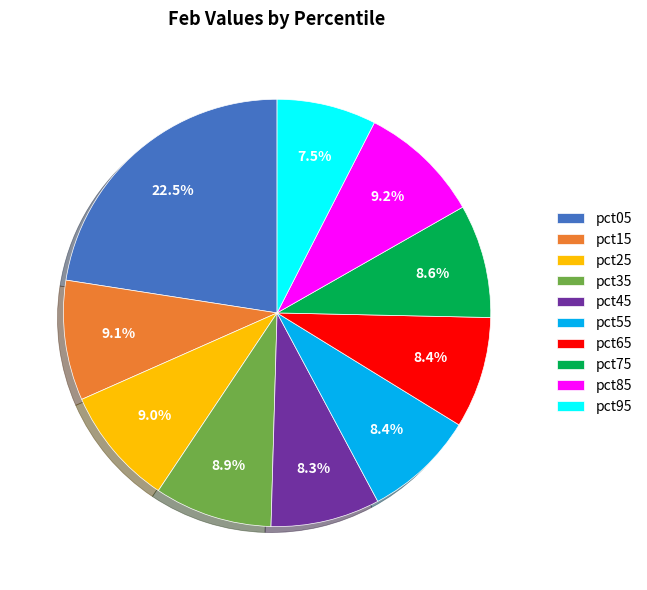

How many slices are in this pie chart?

10